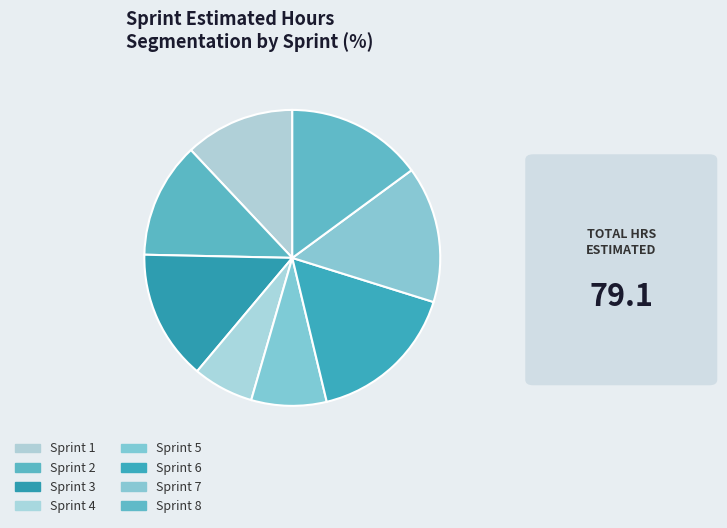

Count the number of slices in the pie.

8